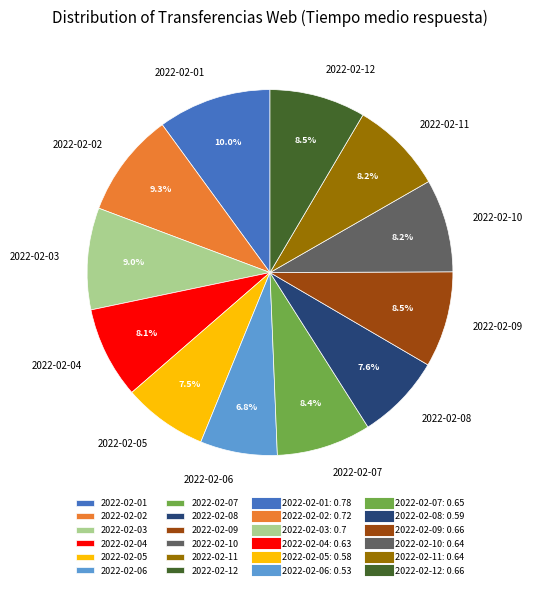

Which slice is the smallest?

2022-02-06